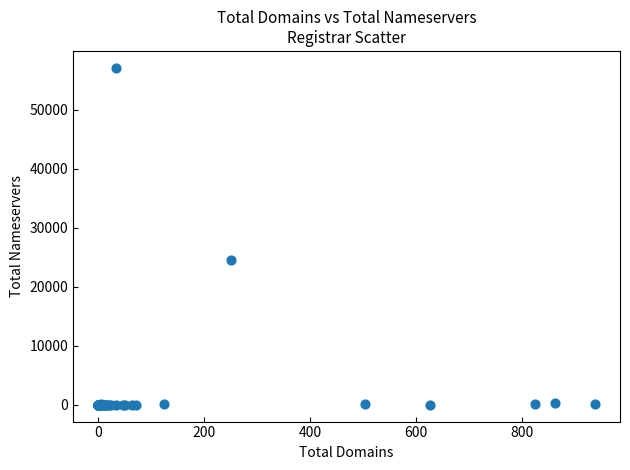

What Y value in the scatter plot is closest to 28544?

24490